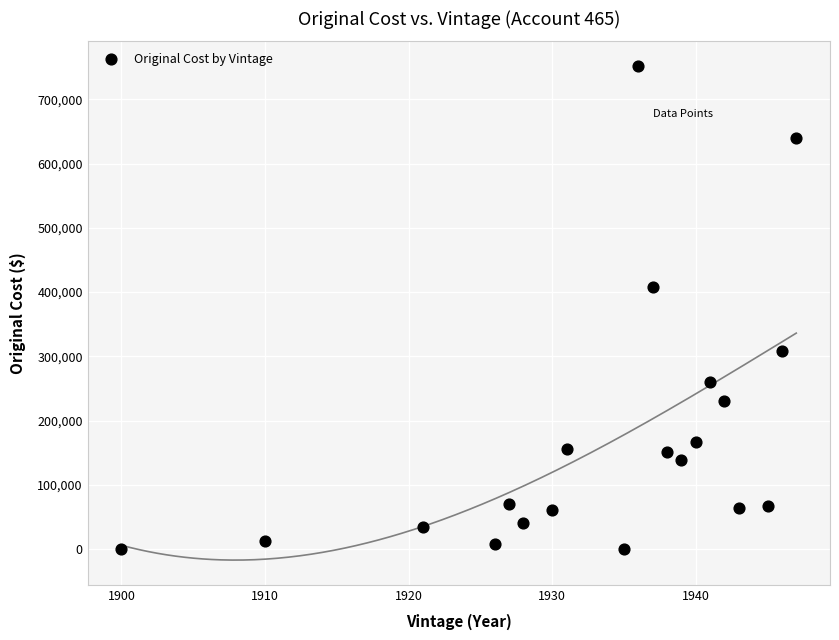

What is the range of X values (max minus min)?

47.0